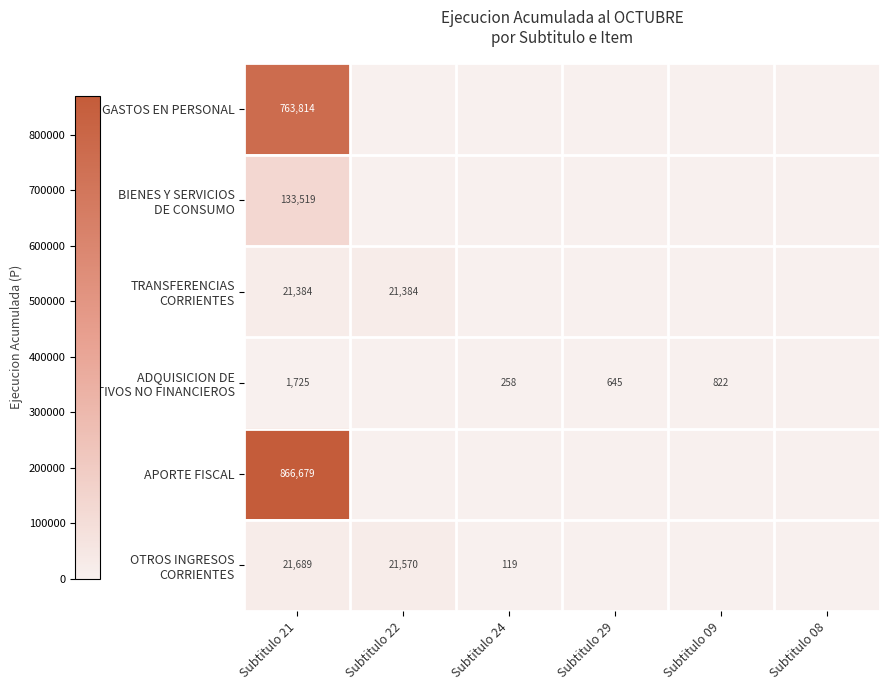

The value of APORTE FISCAL at Subtitulo 21 is 1524724. True or false?

False